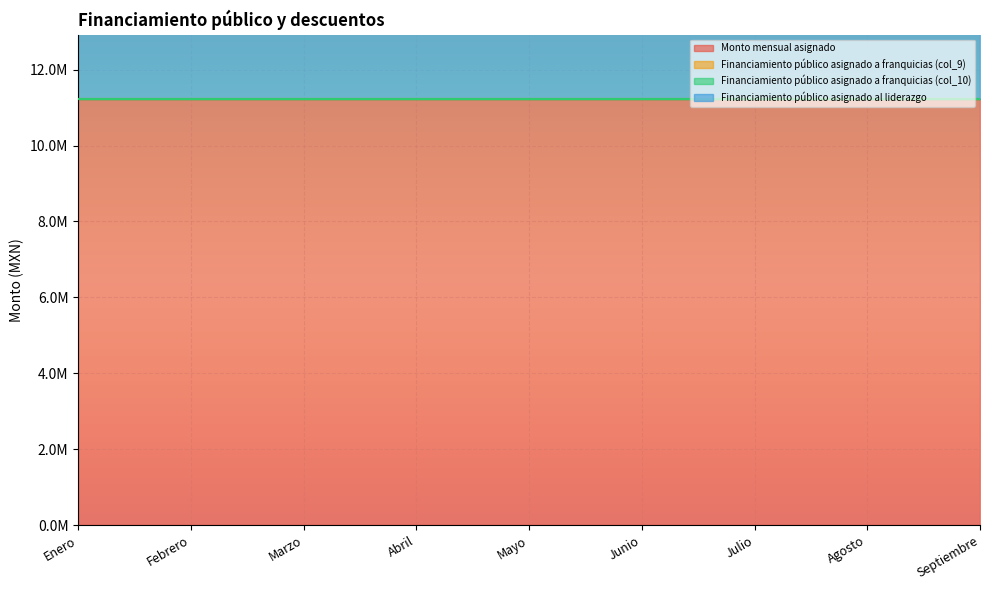

Between Marzo and Abril, which series saw the biggest shift?

Monto mensual asignado